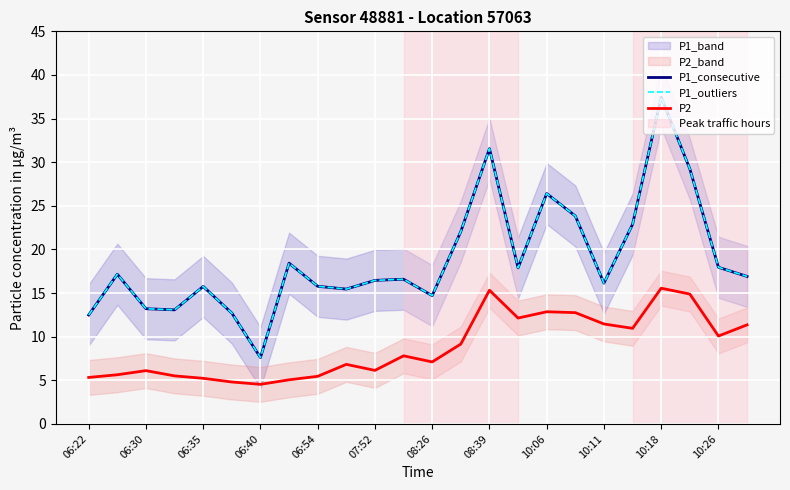

How many interior local peaks does the P2 series have?

6